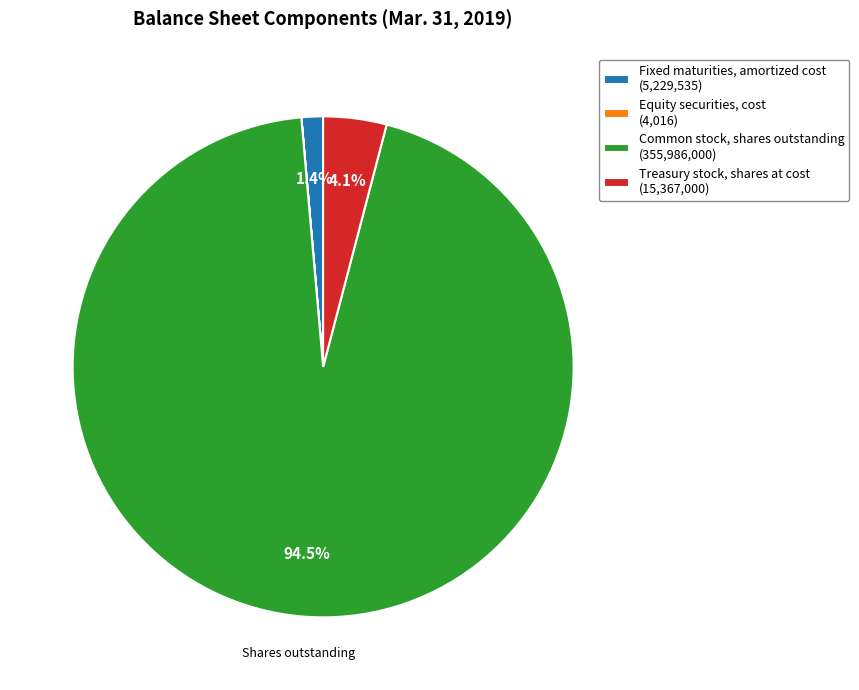

Is there any slice that represents more than half of the pie?

Yes